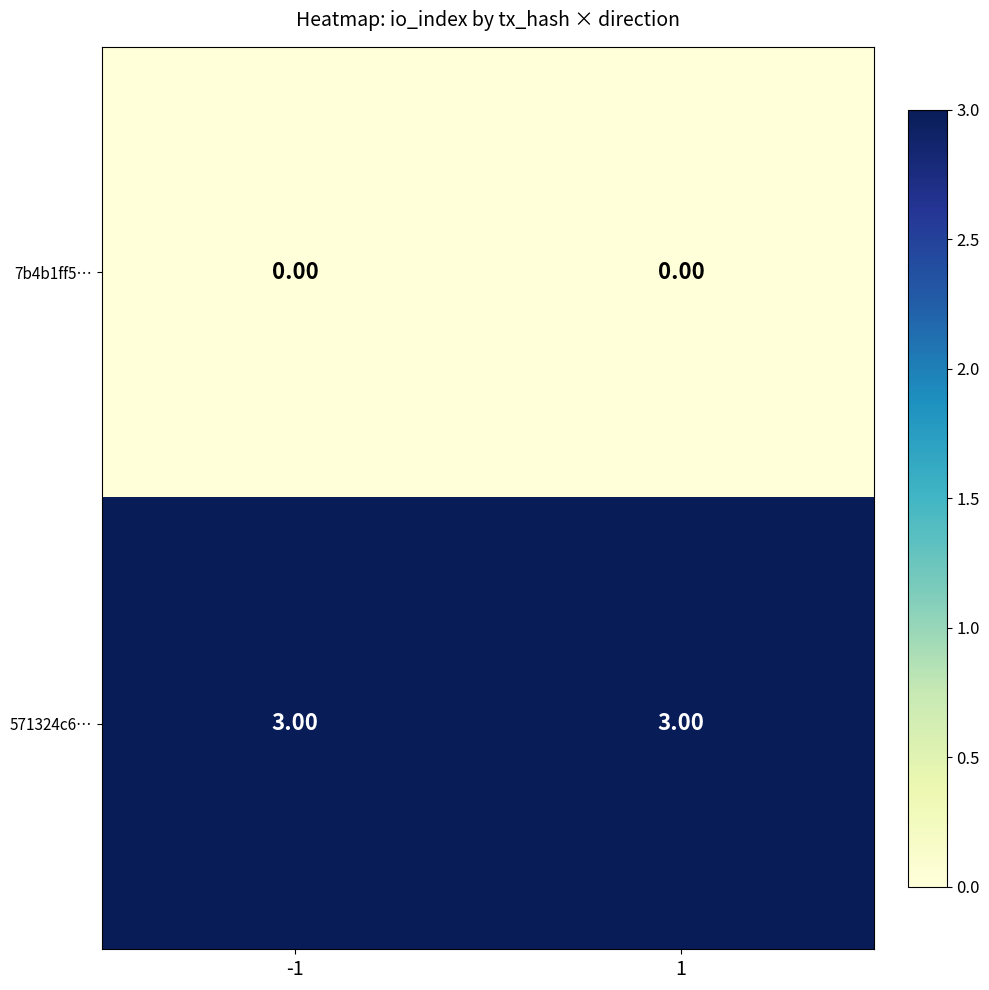

Rank the series by their maximum value, from lowest to highest.

7b4b1ff5…, 571324c6…